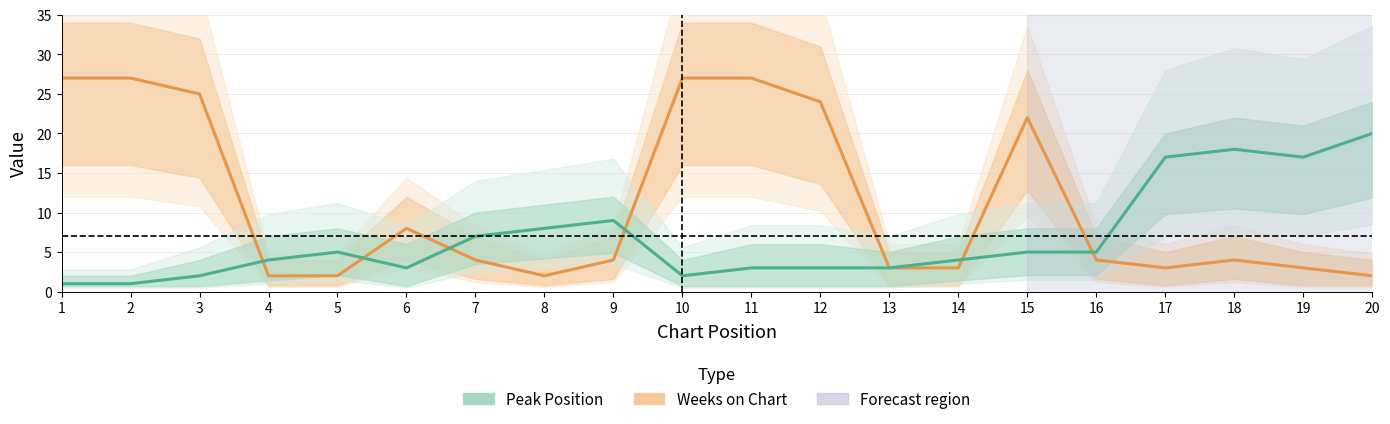

True or false: Peak Position and Weeks on Chart cross at least once.

True